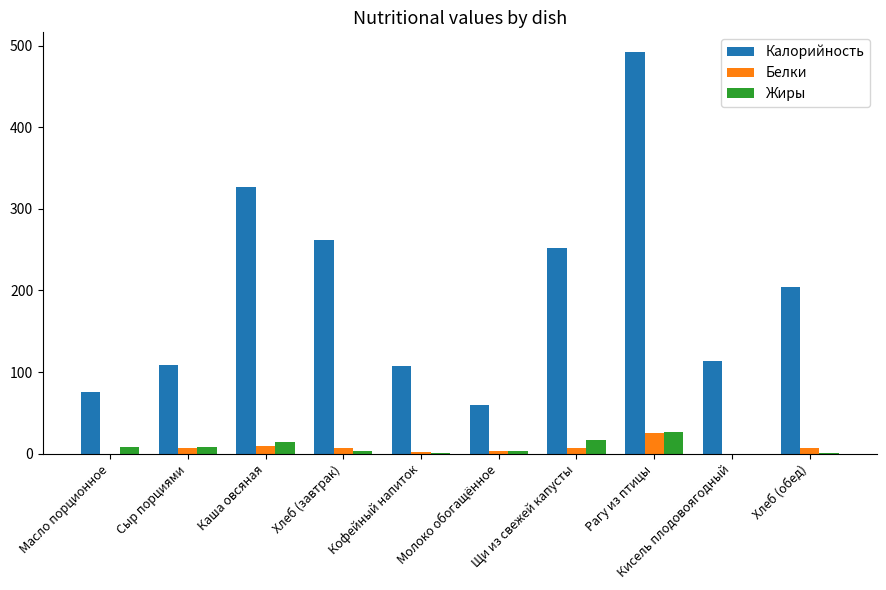

Is the value of Жиры at Каша овсяная greater than the value of Калорийность at Кофейный напиток?

No